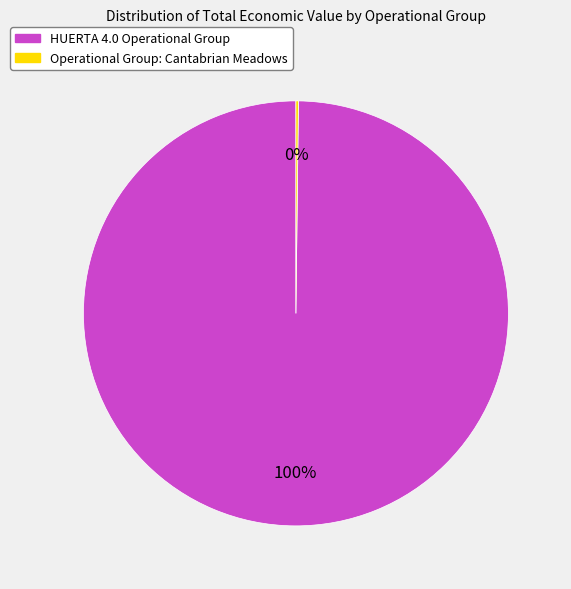

To the nearest percent, what is the difference between the largest and smallest slice percentages?

100%